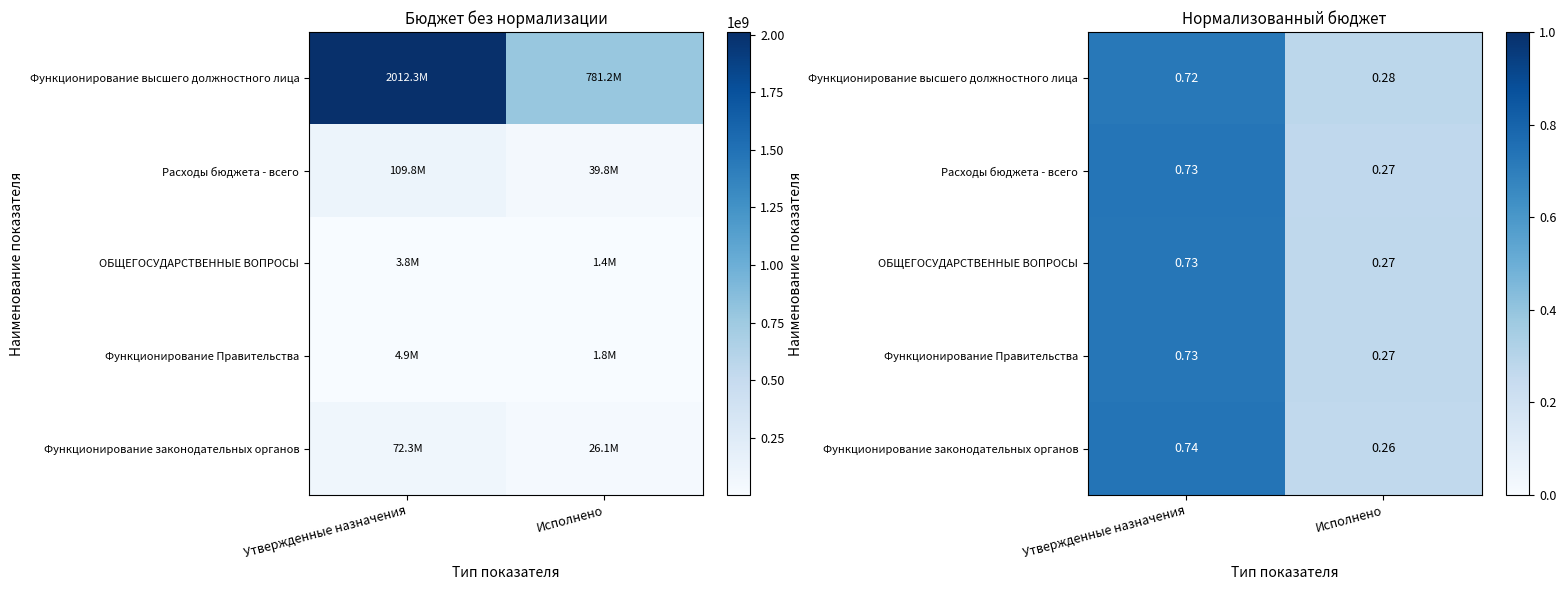

What is the sum of the Функционирование Правительства values at Утвержденные назначения and Исполнено?

1.0